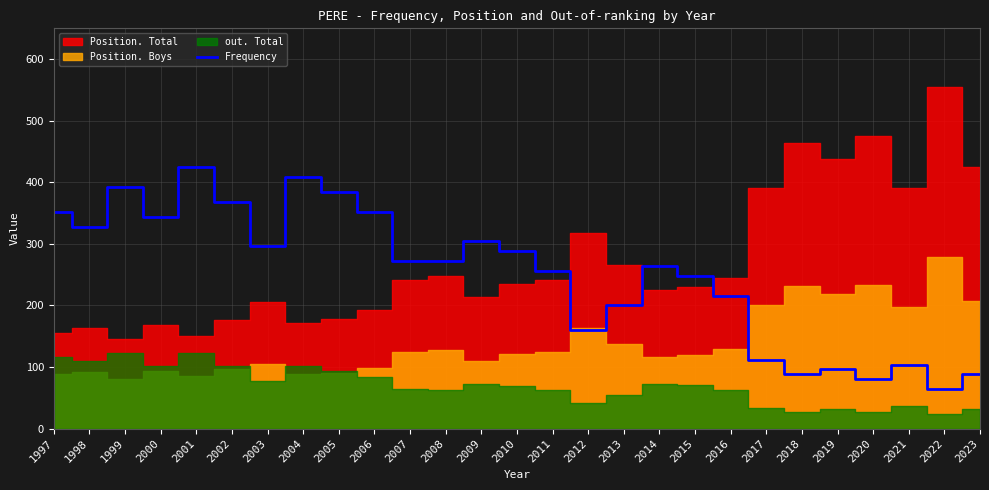

Reading right to left, extract all data points from this chart.

88	64	104	80	96	88	112	216	248	264	200	160	256	288	304	272	272	352	384	408	296	368	424	344	392	328	352